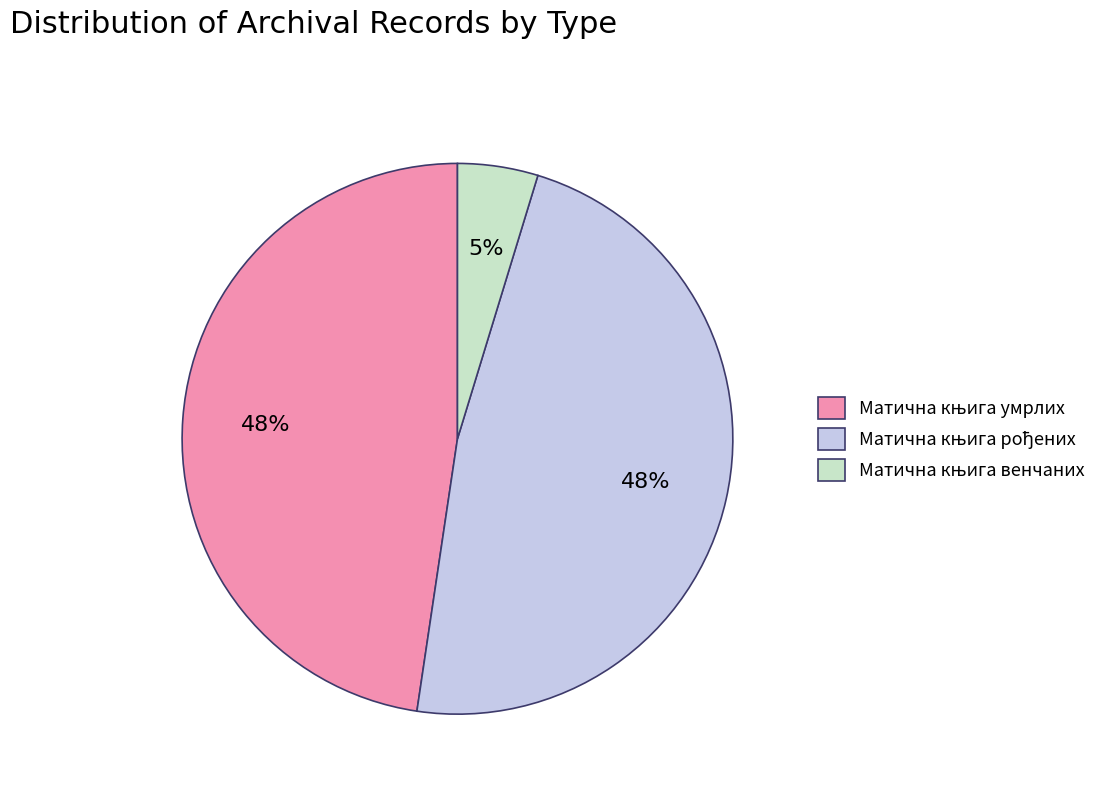

To the nearest percent, what is the average slice percentage?

33%